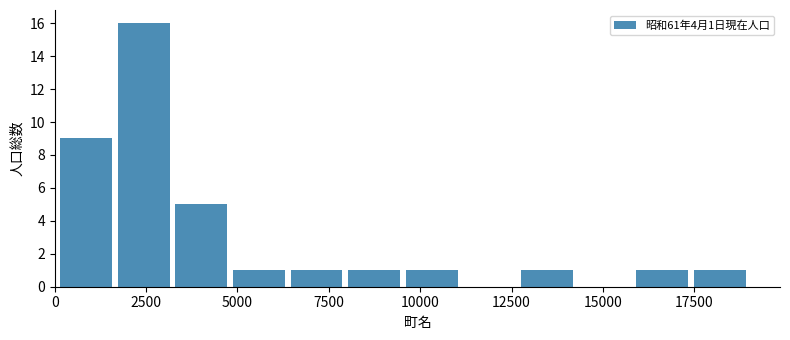

Read against the x-axis, roughly where is the centre of the tallest bar?

2500